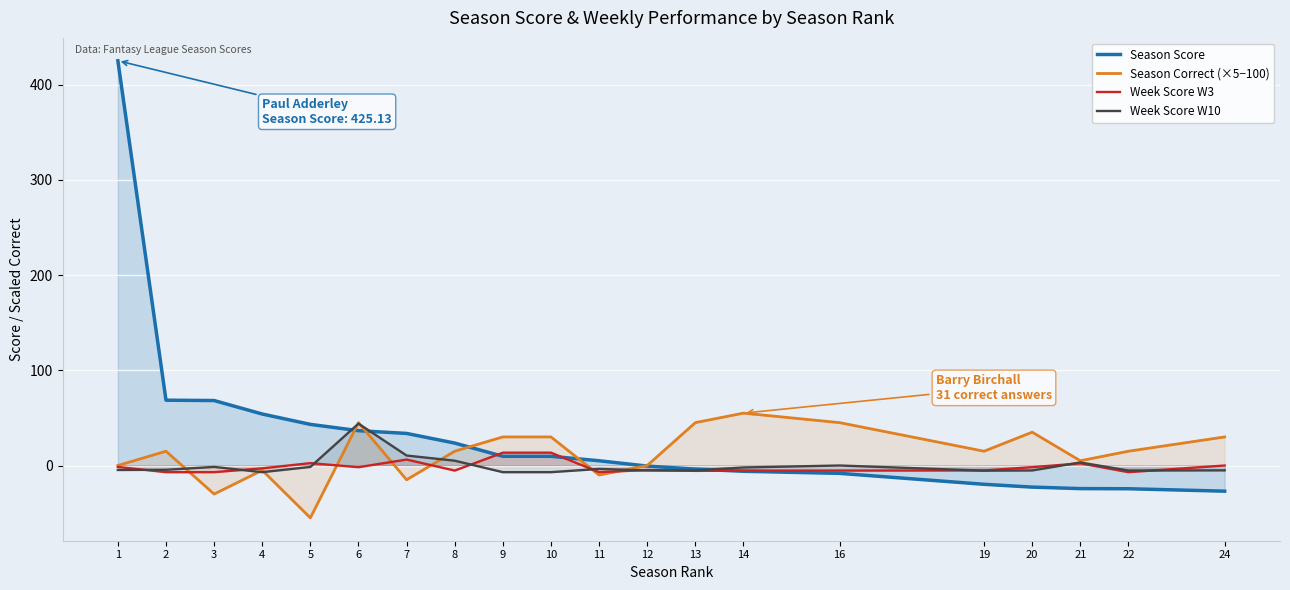

What is the difference between the maximum and minimum values in the Season Score series?

452.1